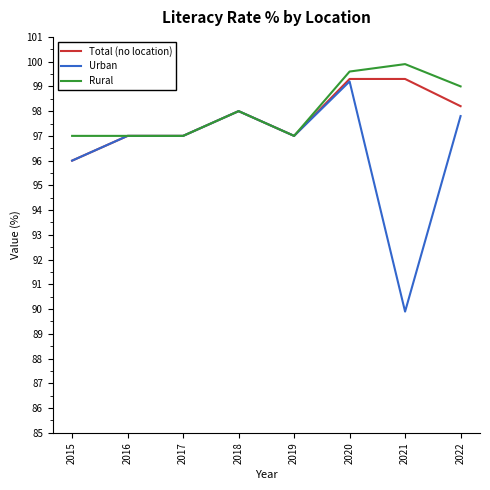

Is the value of Urban at 2020 greater than the value of Rural at 2020?

No